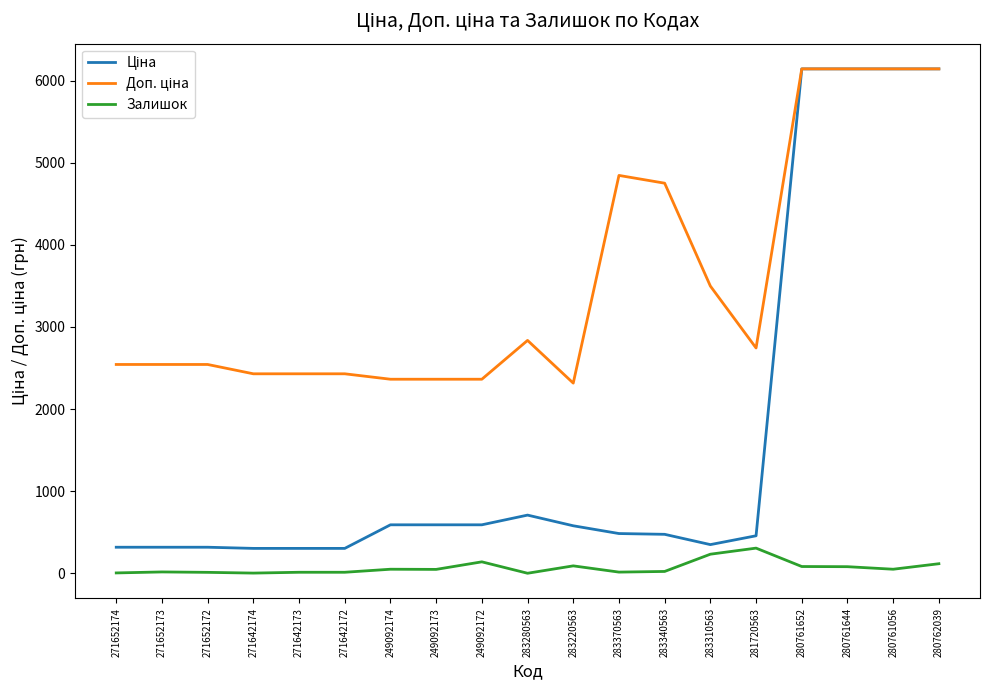

What is the minimum value shown in the chart?

1.0